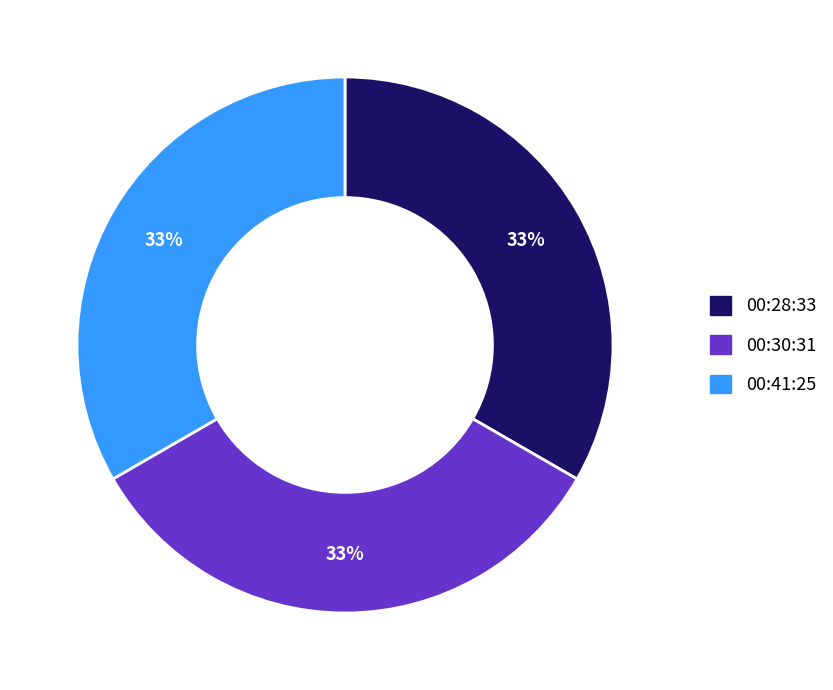

Do 00:28:33 and 00:30:31 together represent more than half of the pie?

Yes